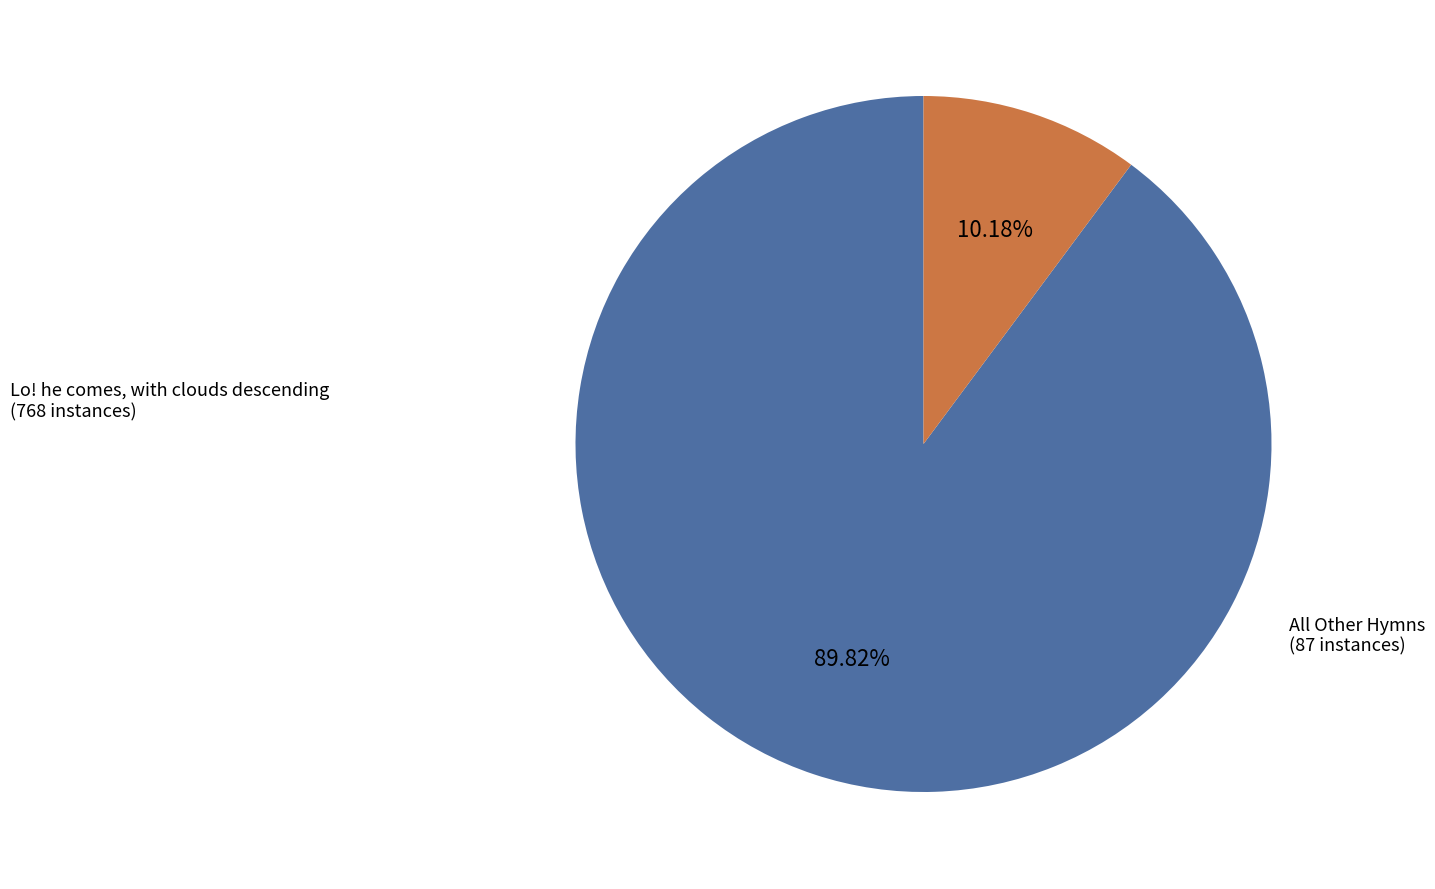

To the nearest percent, what is the difference between the largest and smallest slice percentages?

80%